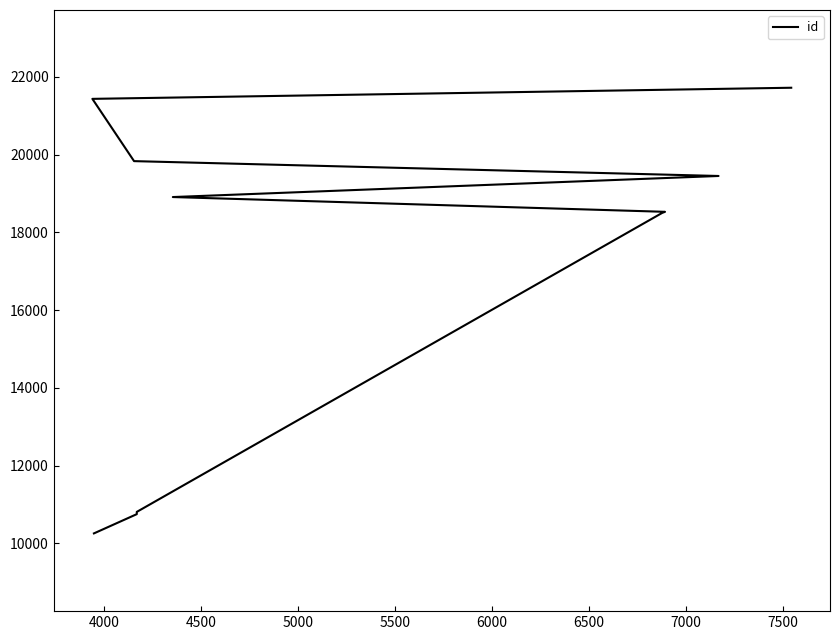

What is the value of the 7th point from the left?

19451